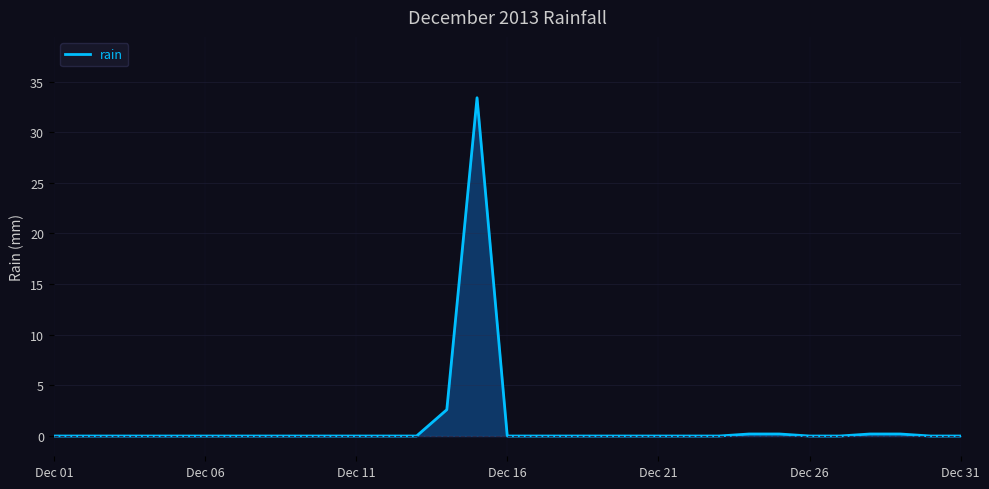

What is the difference between the maximum and minimum values?

33.4